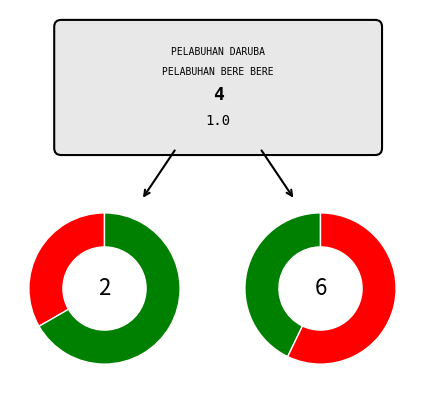

The PELABUHAN SOPI slice represents 23% of the pie. True or false?

False